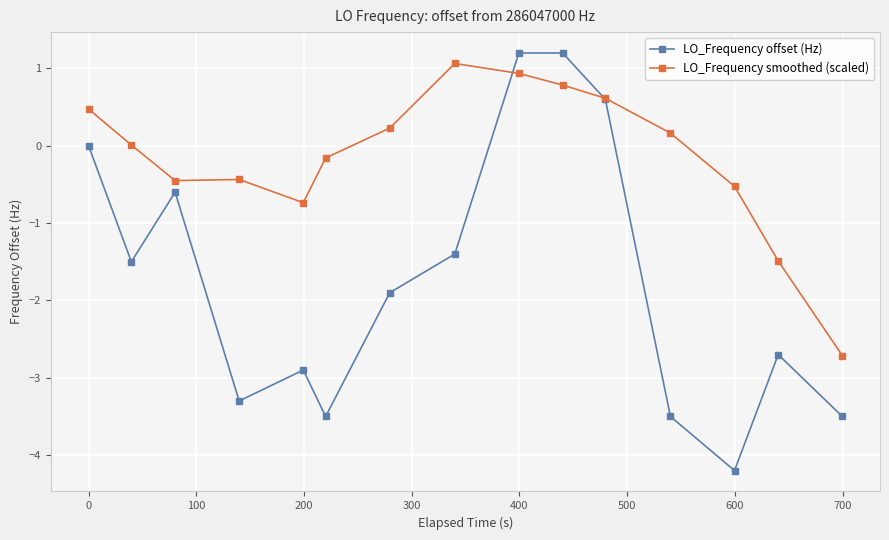

Which series ends up on top after the final intersection of LO_Frequency smoothed (scaled) and LO_Frequency offset (Hz)?

LO_Frequency smoothed (scaled)